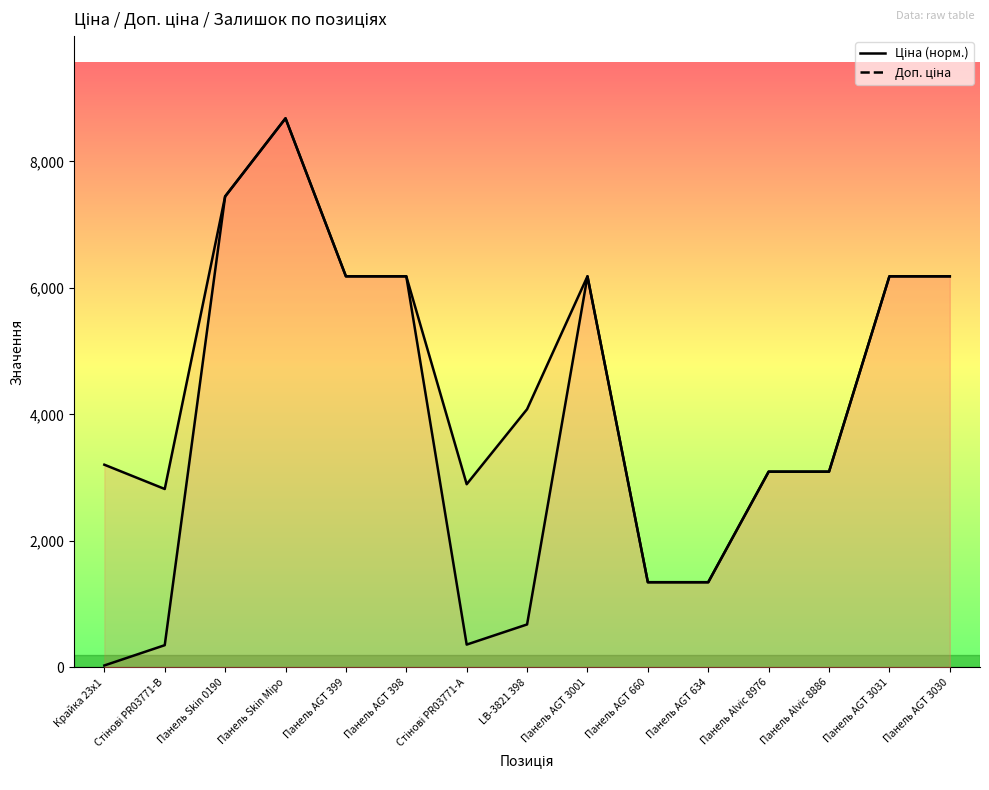

What is the average value of the Ціна (норм.) series?

3823.3